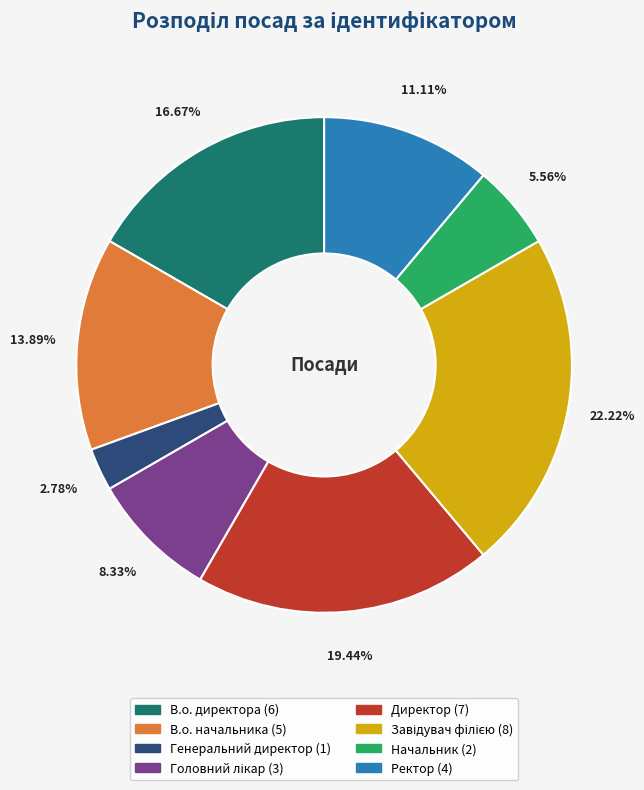

Which category has the smallest portion of the pie?

Генеральний директор